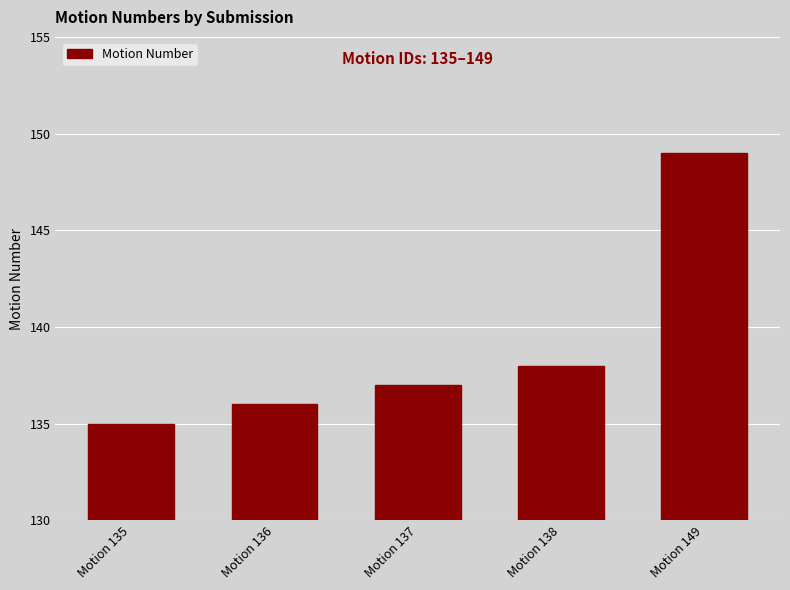

Reading right to left, list all the values displayed in this chart.

149	138	137	136	135